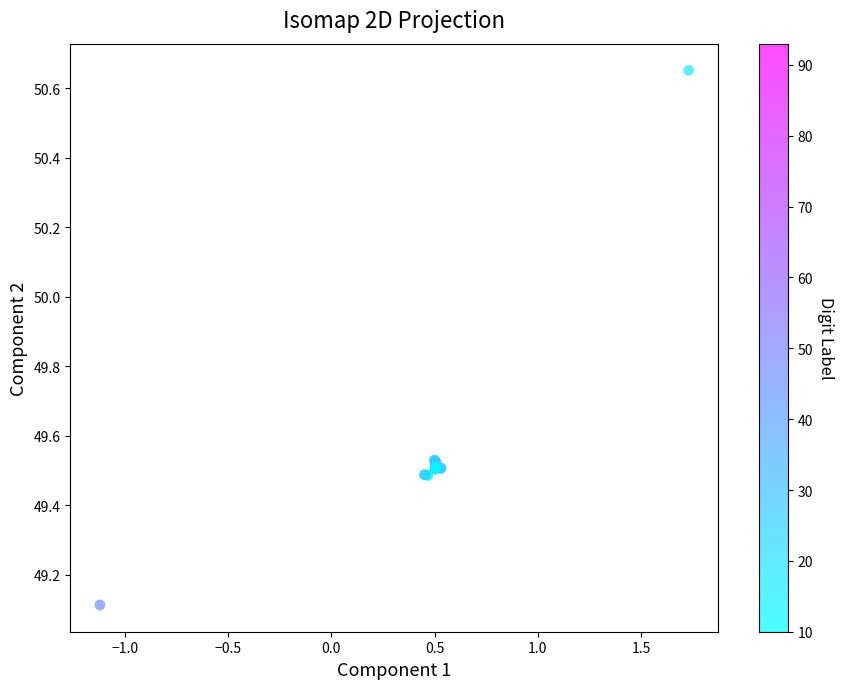

What Y value in the scatter plot is closest to 49?

49.1